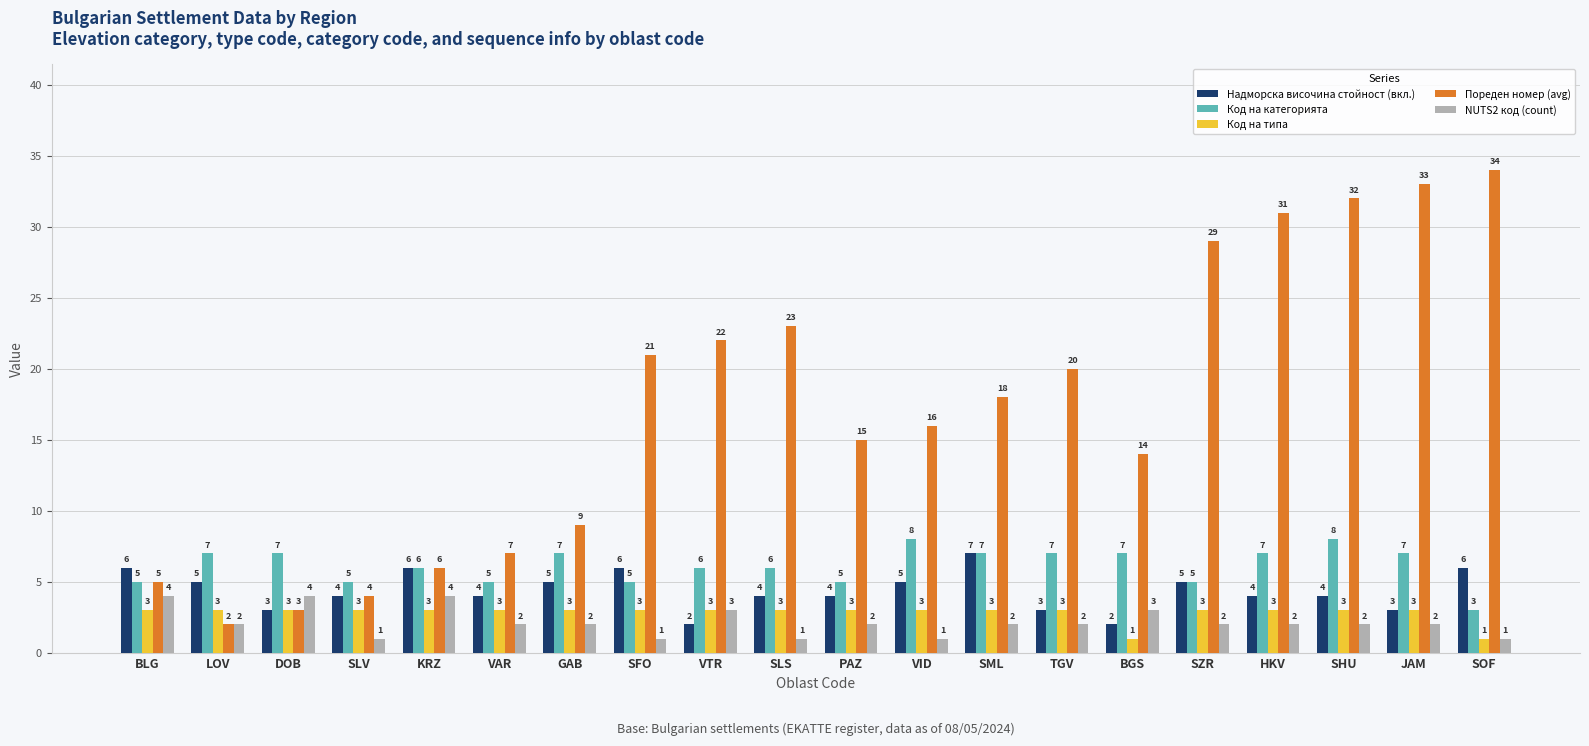

Rank the series at VAR from lowest to highest value.

NUTS2 код (count), Код на типа, Надморска височина стойност (вкл.), Код на категорията, Пореден номер (avg)